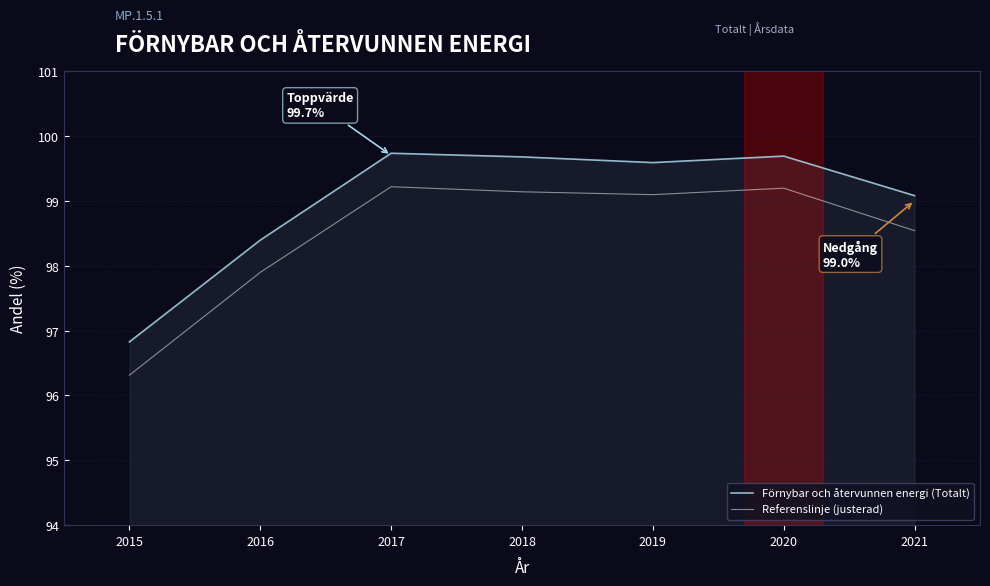

List the series in order of their peak value, lowest first.

Referenslinje (justerad), Förnybar och återvunnen energi (Totalt)